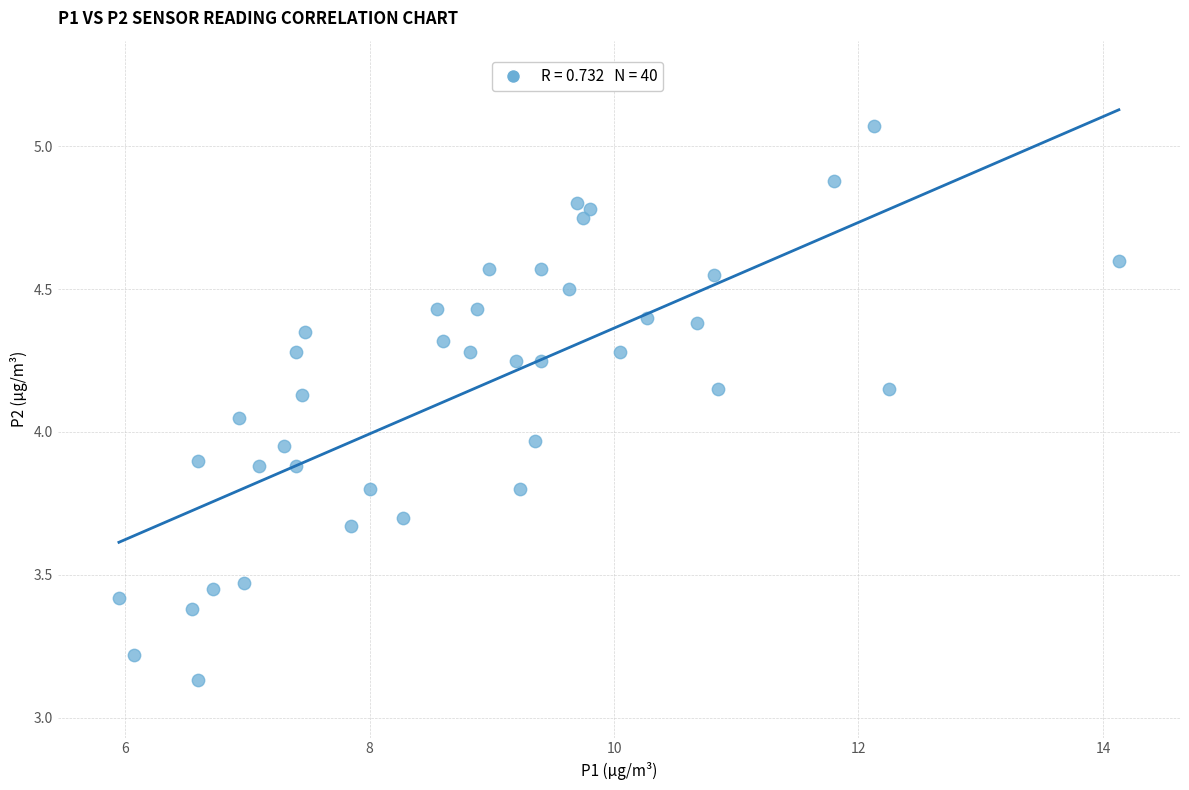

What is the range of Y values (max minus min)?

1.9